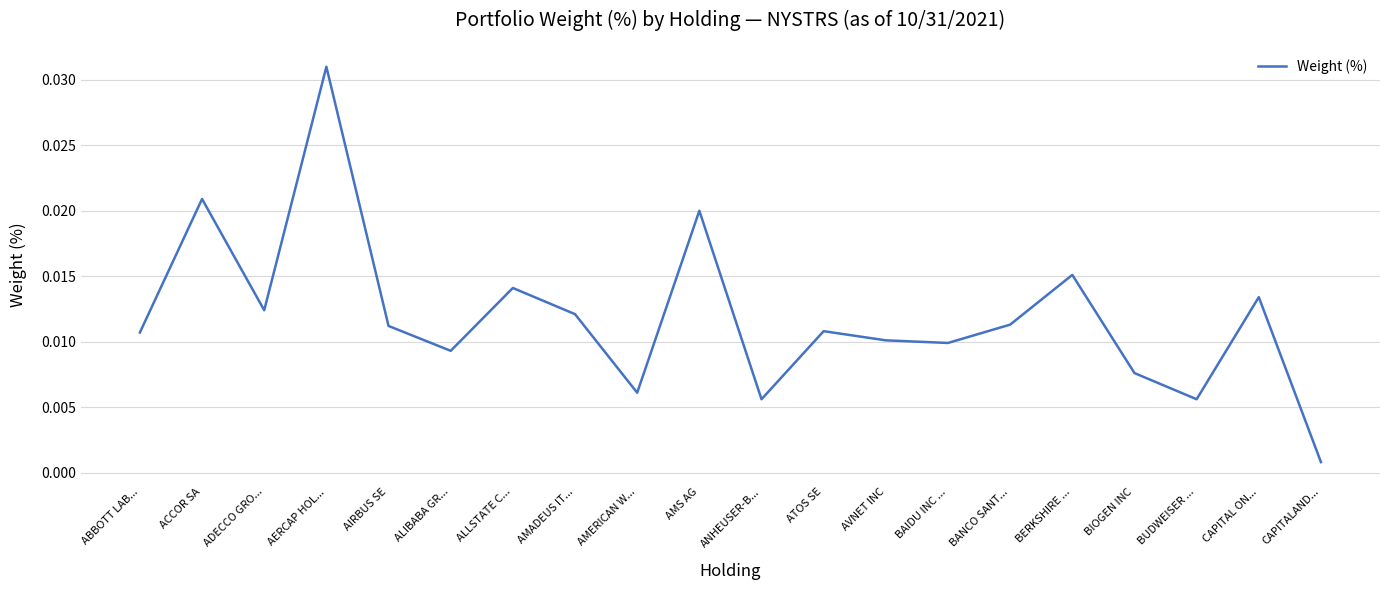

What position from the right is BIOGEN INC?

4